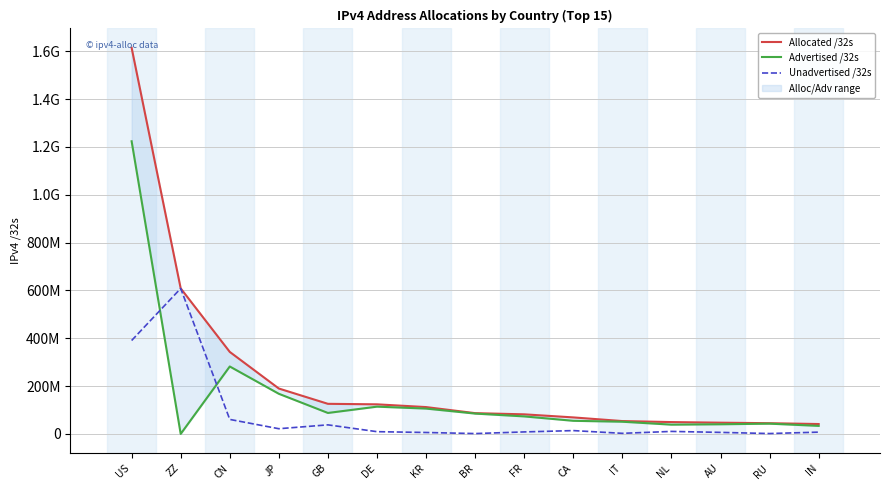

List the labels in order of Advertised /32s value, smallest first.

ZZ, IN, NL, AU, RU, IT, CA, FR, BR, GB, KR, DE, JP, CN, US